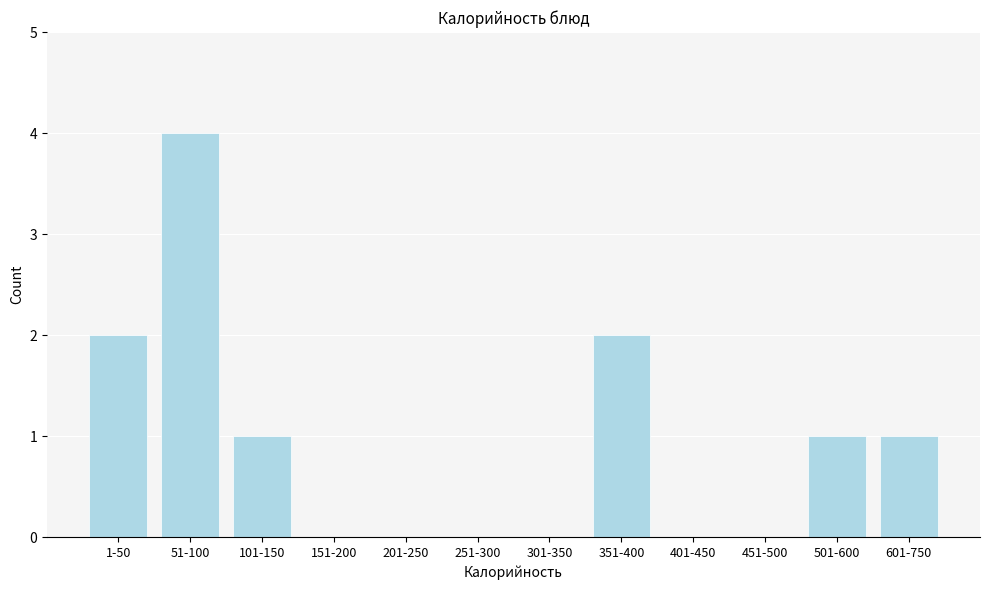

Reading left to right, list all the values displayed in this chart.

1-50=2	51-100=4	101-150=1	151-200=0	201-250=0	251-300=0	301-350=0	351-400=2	401-450=0	451-500=0	501-600=1	601-750=1